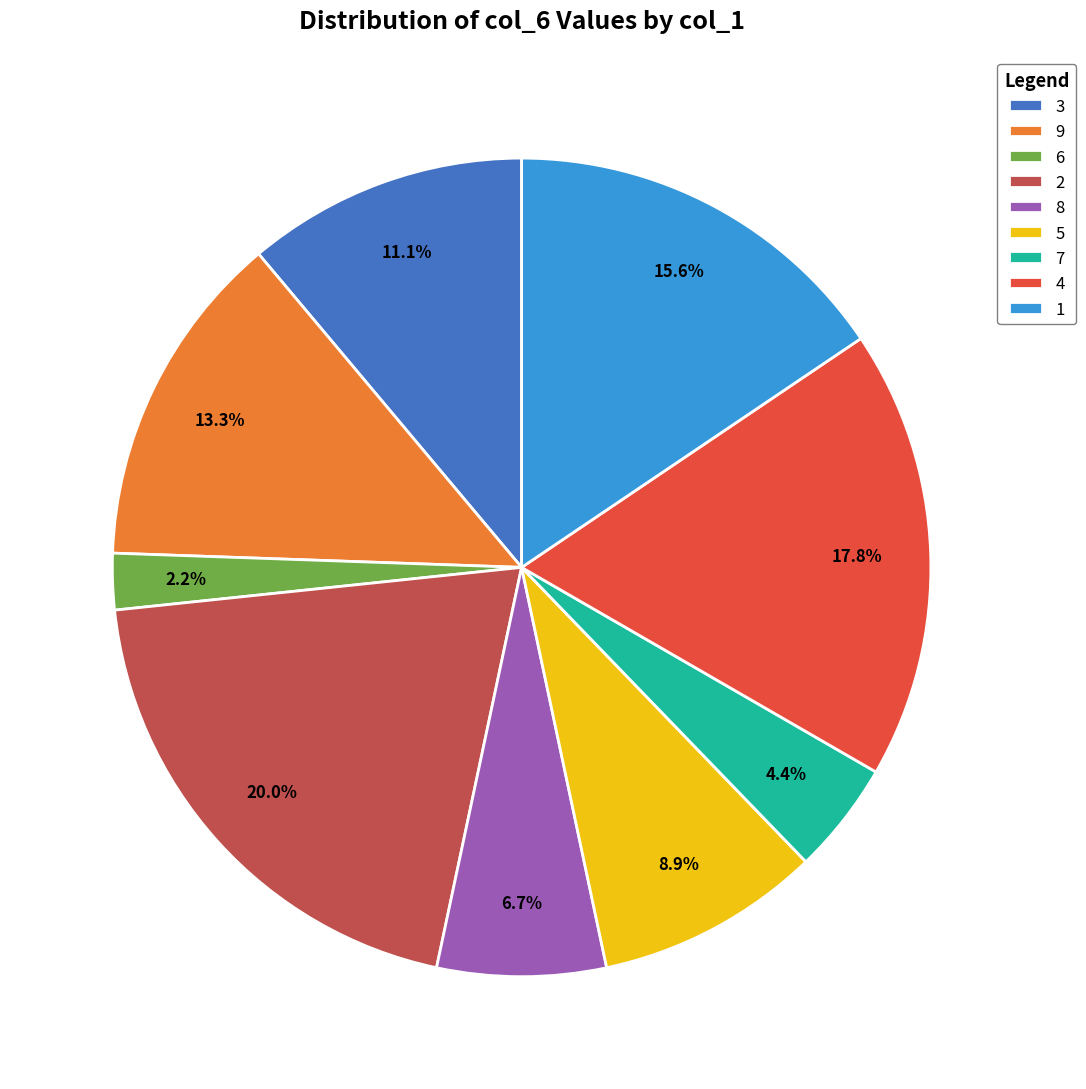

Rank the categories by value from highest to lowest.

2, 4, 1, 9, 3, 5, 8, 7, 6